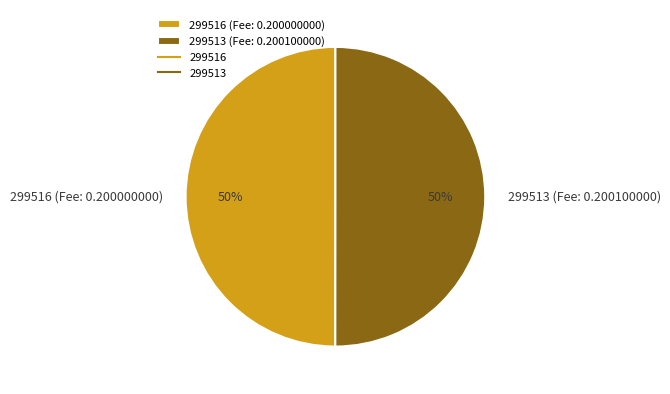

Is it true that 299513 (Fee: 0.200100000) is 50% of the pie?

True